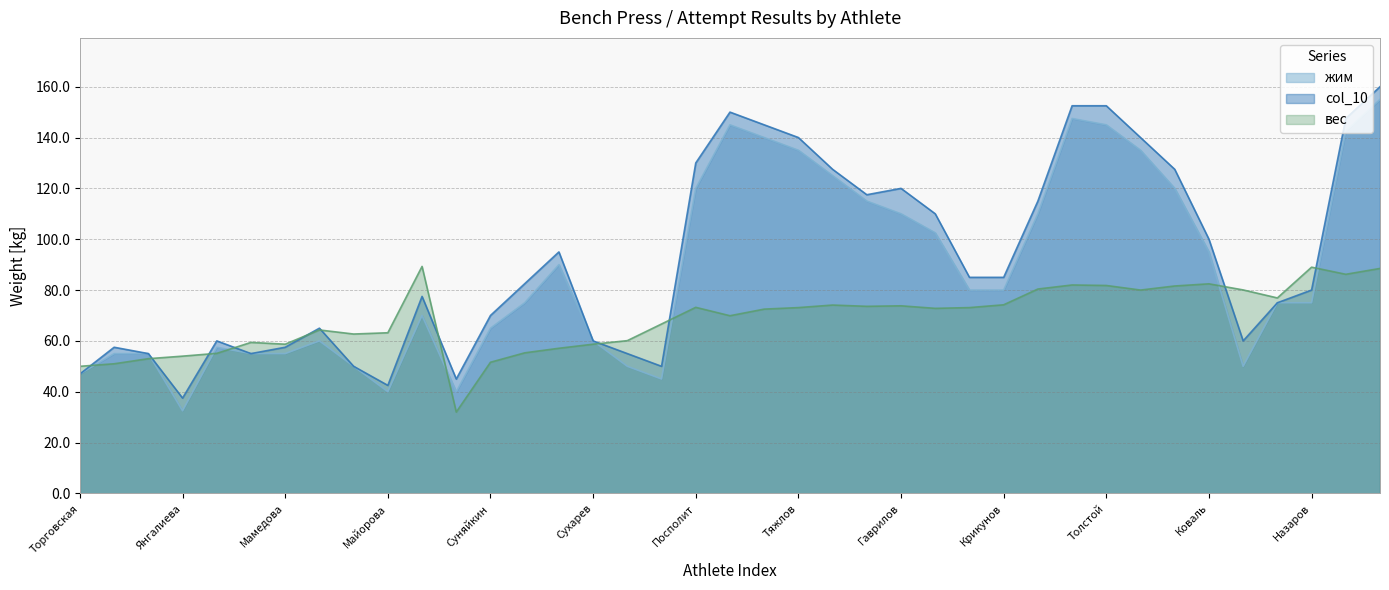

Where does the вес series first go above 72?

Деркачева